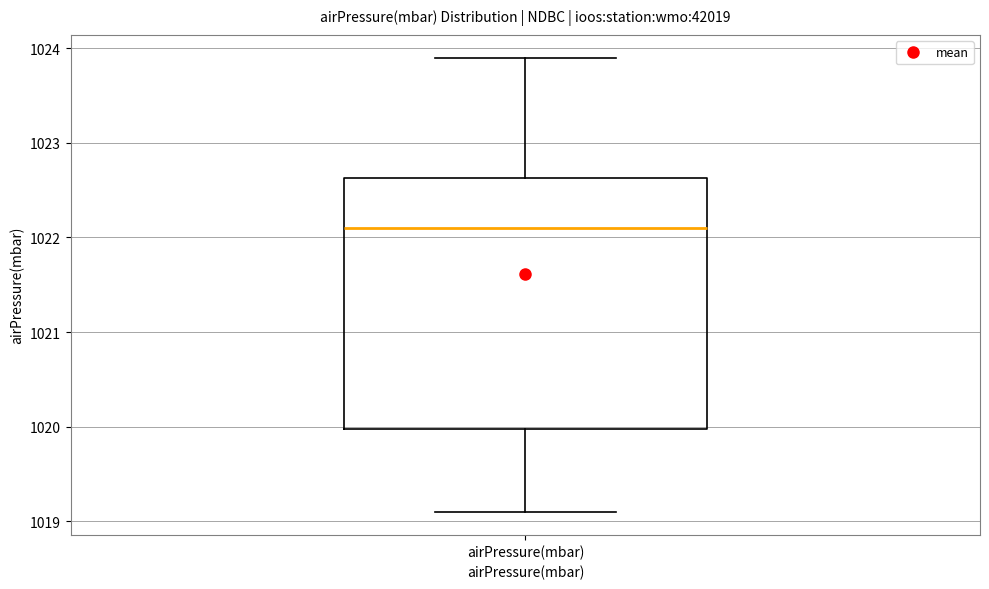

Where is the upper edge of the box for airPressure(mbar) on the y-axis? The values are not printed on the chart, so give them approximately, as read against the axis.

1022.6